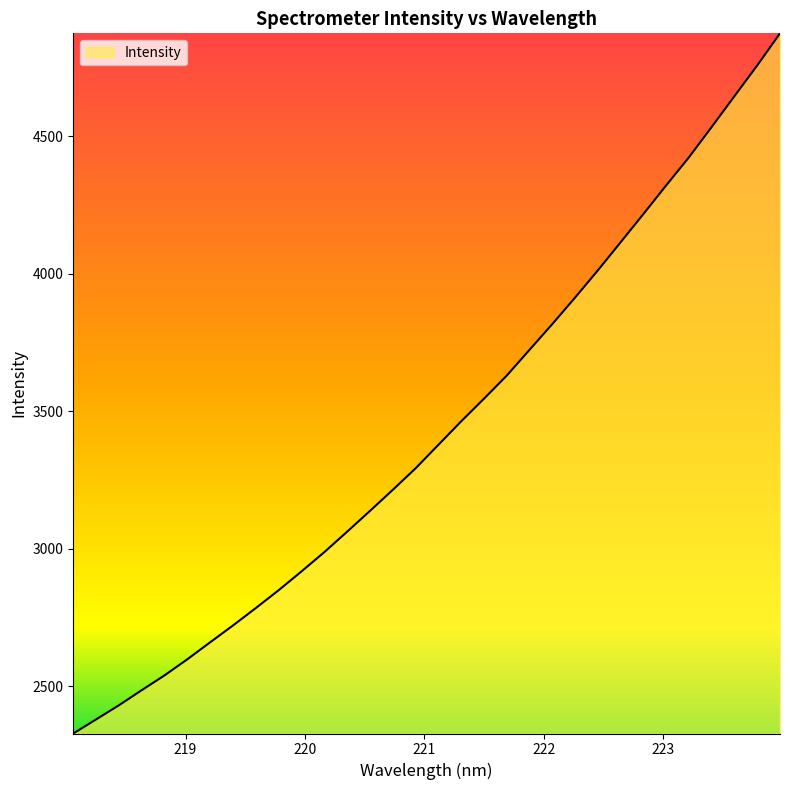

Reading right to left, transcribe all the data shown in this chart.

4873.4	4756.6	4644.9	4533.0	4422.7	4320.5	4216.5	4113.9	4011.6	3912.8	3816.4	3722.9	3629.1	3545.1	3462.8	3377.4	3292.1	3213.9	3137.5	3062.0	2987.8	2917.8	2849.6	2784.8	2721.6	2660.4	2598.7	2540.1	2486.3	2431.4	2380.0	2328.8